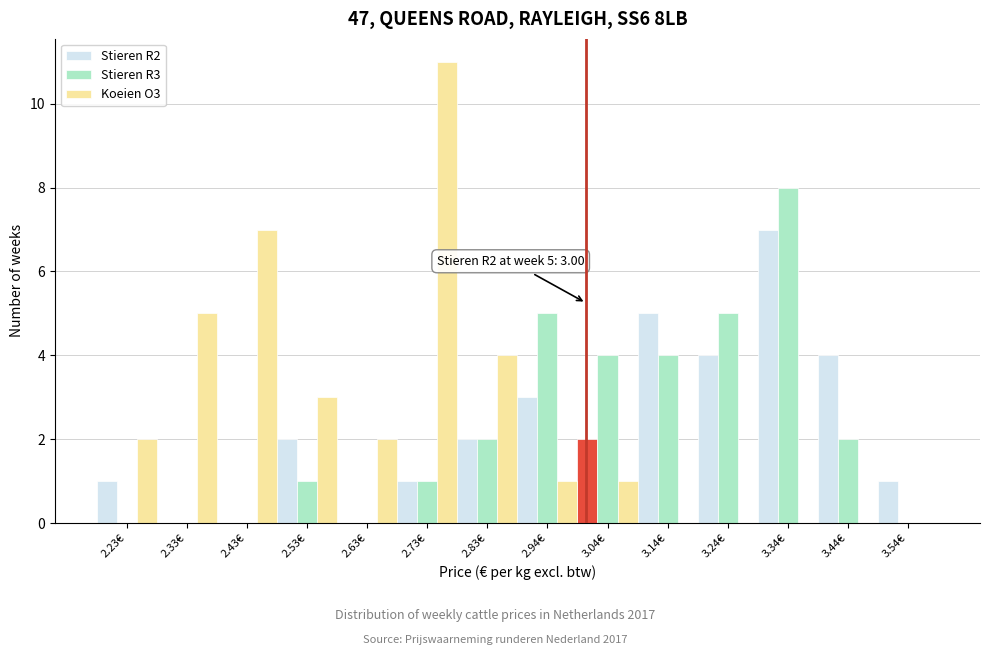

In the Stieren R2 series, which range on the x-axis has the tallest bar?

3.28 to 3.38